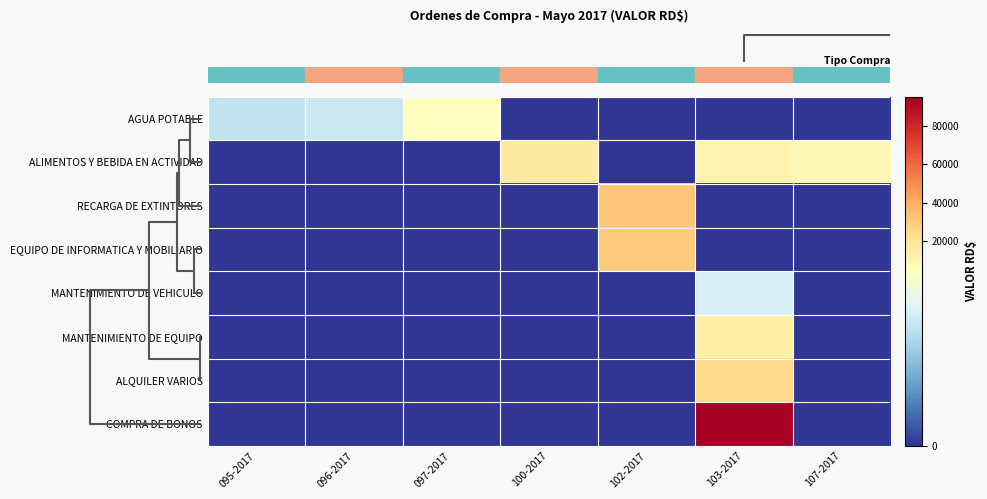

What is the greatest value displayed?

95000.0